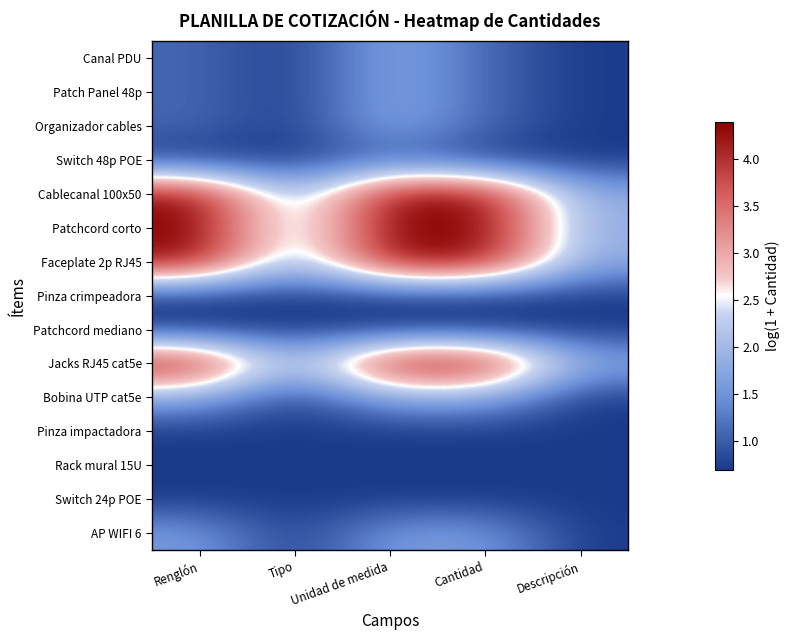

Reading left to right, transcribe all the data shown in this chart.

Canal PDU: Renglón=1.1	Tipo=0.7	Unidad de medida=1.8	Cantidad=1.1	Descripción=0.7
Patch Panel 48p: Renglón=1.1	Tipo=0.7	Unidad de medida=1.8	Cantidad=1.1	Descripción=0.7
Organizador cables: Renglón=1.1	Tipo=0.7	Unidad de medida=1.8	Cantidad=1.1	Descripción=0.7
Switch 48p POE: Renglón=0.7	Tipo=0.7	Unidad de medida=1.1	Cantidad=0.7	Descripción=0.7
Cablecanal 100x50: Renglón=4.4	Tipo=1.8	Unidad de medida=4.4	Cantidad=4.4	Descripción=1.8
Patchcord corto: Renglón=4.4	Tipo=1.8	Unidad de medida=4.4	Cantidad=4.4	Descripción=1.8
Faceplate 2p RJ45: Renglón=4.4	Tipo=1.8	Unidad de medida=4.4	Cantidad=4.4	Descripción=1.8
Pinza crimpeadora: Renglón=0.7	Tipo=0.7	Unidad de medida=0.7	Cantidad=0.7	Descripción=0.7
Patchcord mediano: Renglón=0.7	Tipo=0.7	Unidad de medida=0.7	Cantidad=0.7	Descripción=0.7
Jacks RJ45 cat5e: Renglón=4.4	Tipo=1.8	Unidad de medida=4.4	Cantidad=4.4	Descripción=1.8
Bobina UTP cat5e: Renglón=1.8	Tipo=0.7	Unidad de medida=1.8	Cantidad=1.8	Descripción=0.7
Pinza impactadora: Renglón=0.7	Tipo=0.7	Unidad de medida=0.7	Cantidad=0.7	Descripción=0.7
Rack mural 15U: Renglón=0.7	Tipo=0.7	Unidad de medida=0.7	Cantidad=0.7	Descripción=0.7
Switch 24p POE: Renglón=0.7	Tipo=0.7	Unidad de medida=0.7	Cantidad=0.7	Descripción=0.7
AP WIFI 6: Renglón=1.6	Tipo=0.7	Unidad de medida=1.6	Cantidad=1.6	Descripción=0.7